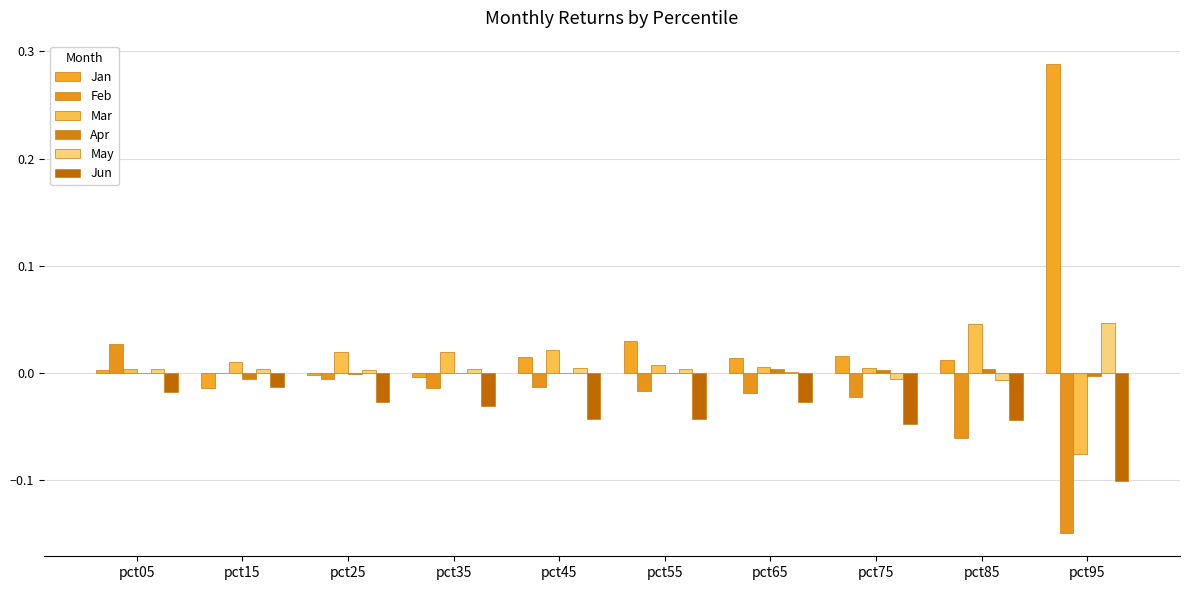

Reading left to right, what are all the values shown in this chart?

Jan: pct05=0.0	pct15=-0.0	pct25=-0.0	pct35=-0.0	pct45=0.0	pct55=0.0	pct65=0.0	pct75=0.0	pct85=0.0	pct95=0.3
Feb: pct05=0.0	pct15=0.0	pct25=-0.0	pct35=-0.0	pct45=-0.0	pct55=-0.0	pct65=-0.0	pct75=-0.0	pct85=-0.1	pct95=-0.1
Mar: pct05=0.0	pct15=0.0	pct25=0.0	pct35=0.0	pct45=0.0	pct55=0.0	pct65=0.0	pct75=0.0	pct85=0.0	pct95=-0.1
Apr: pct05=0.0	pct15=-0.0	pct25=-0.0	pct35=-0.0	pct45=0.0	pct55=0.0	pct65=0.0	pct75=0.0	pct85=0.0	pct95=-0.0
May: pct05=0.0	pct15=0.0	pct25=0.0	pct35=0.0	pct45=0.0	pct55=0.0	pct65=0.0	pct75=-0.0	pct85=-0.0	pct95=0.0
Jun: pct05=-0.0	pct15=-0.0	pct25=-0.0	pct35=-0.0	pct45=-0.0	pct55=-0.0	pct65=-0.0	pct75=-0.0	pct85=-0.0	pct95=-0.1